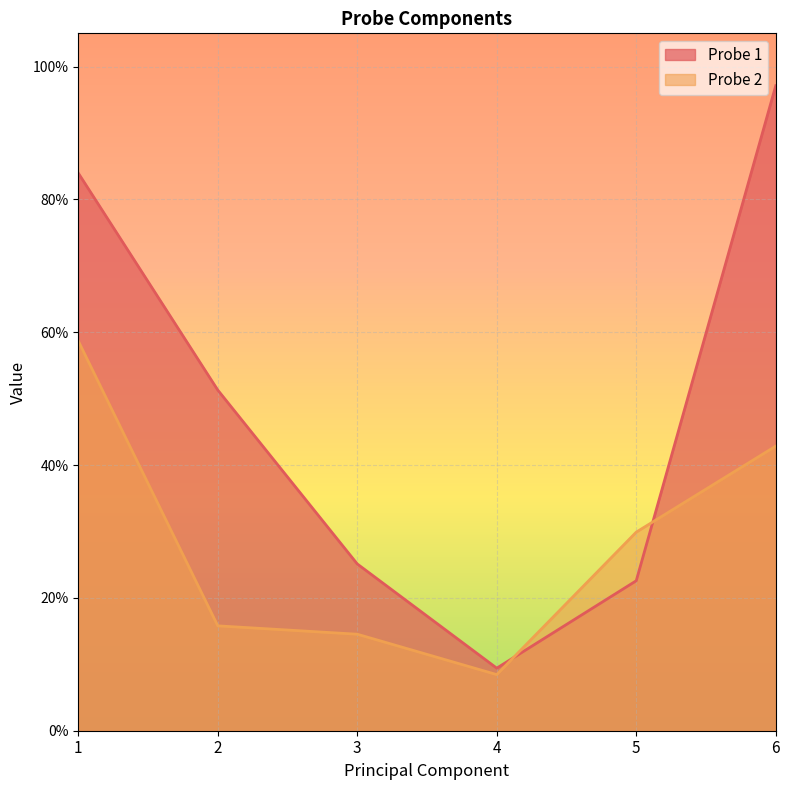

Rank the series by their maximum value, from highest to lowest.

Probe 1, Probe 2